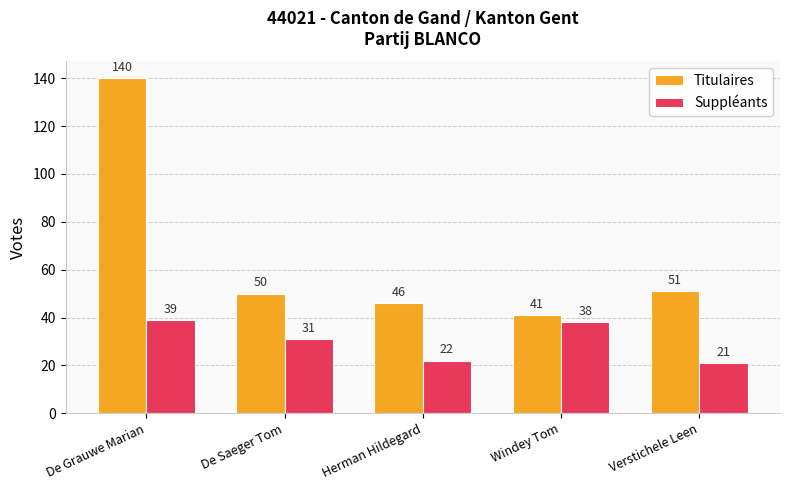

What is the label of the 2nd bar from the left?

De Saeger Tom